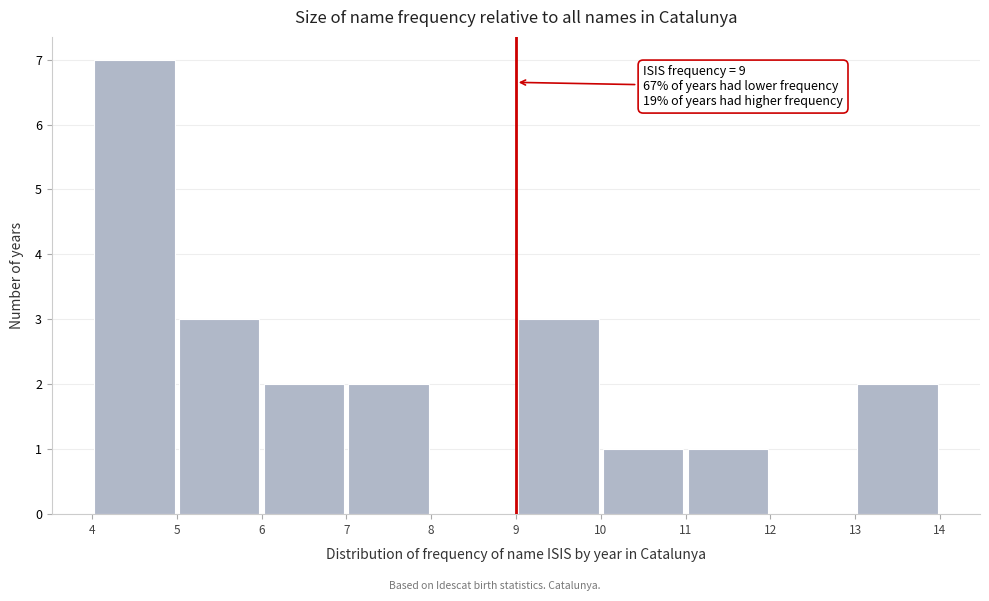

Which range on the x-axis has the tallest bar?

4 to 5